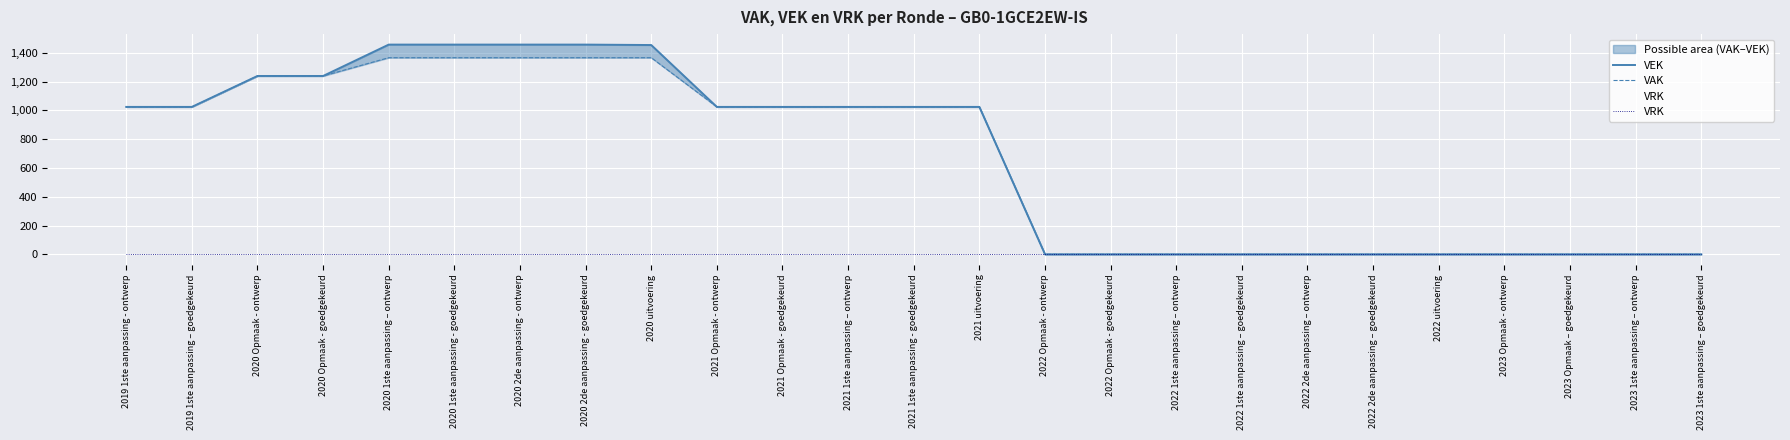

True or false: VRK and VAK cross at least once.

False